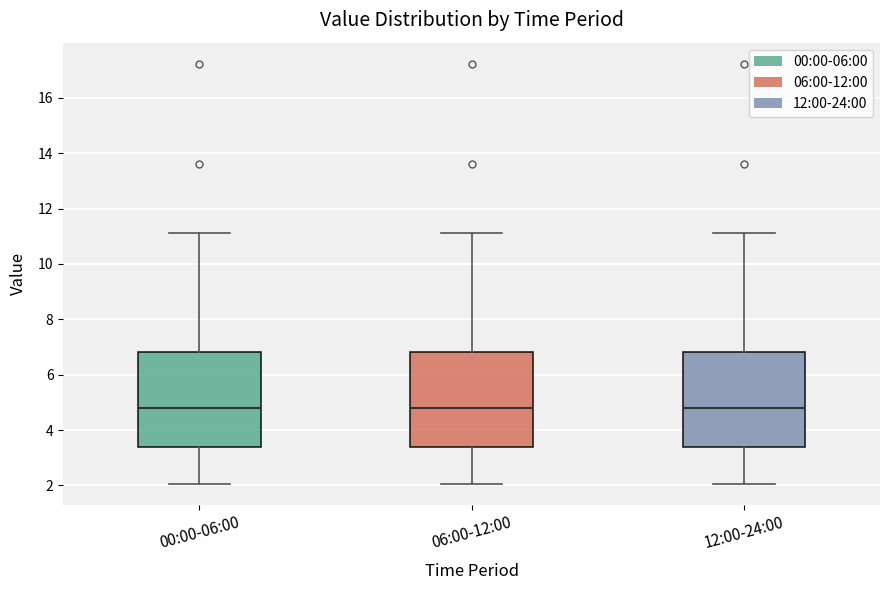

Reading left to right, read every box against the y-axis: the position of its median line, the range the box covers, and the ends of its whiskers. The values are not printed on the chart, so give them approximately, as read against the axis.

00:00-06:00: median 4.8, box 3.4 to 6.8, whiskers 2.0 to 11.2
06:00-12:00: median 4.8, box 3.4 to 6.8, whiskers 2.0 to 11.2
12:00-24:00: median 4.8, box 3.4 to 6.8, whiskers 2.0 to 11.2